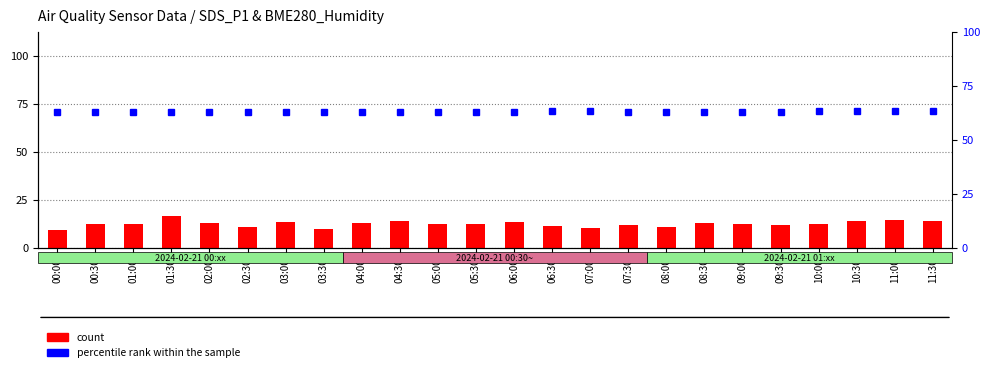

The percentile rank within the sample series shows 83.7 at 06:30. True or false?

False